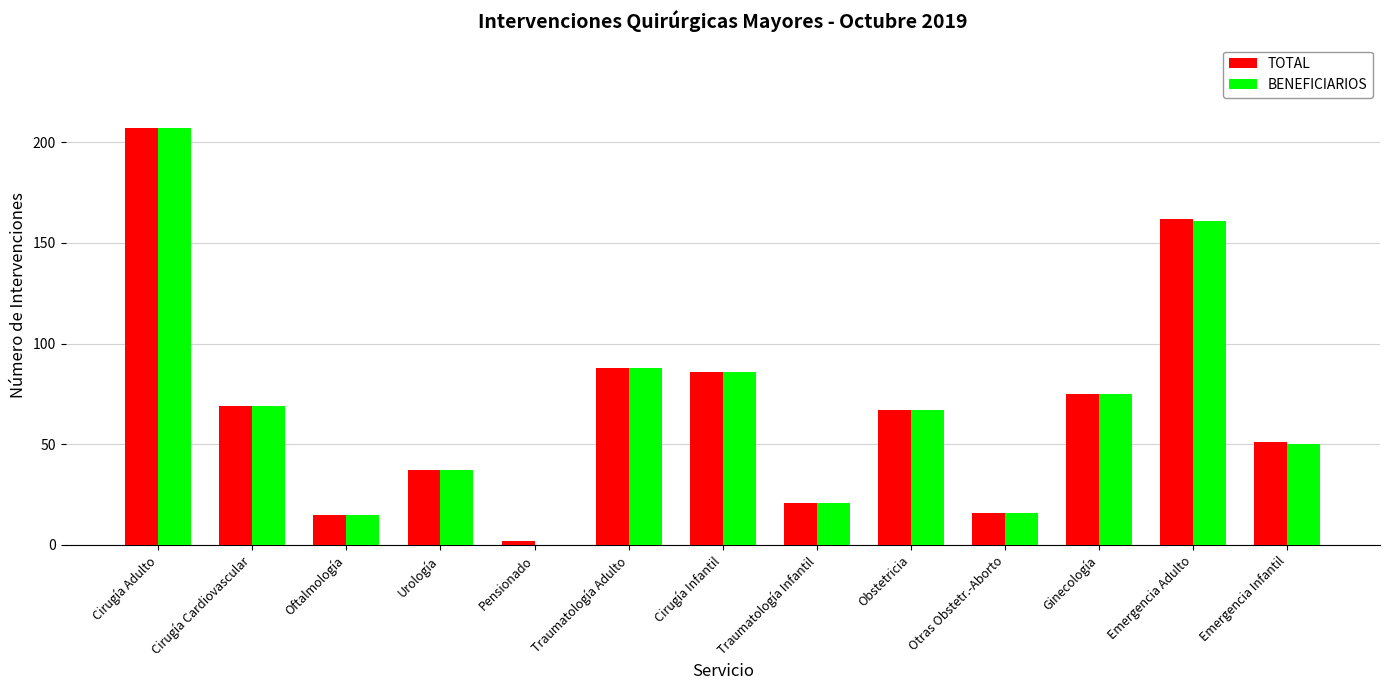

What is the greatest value displayed?

207